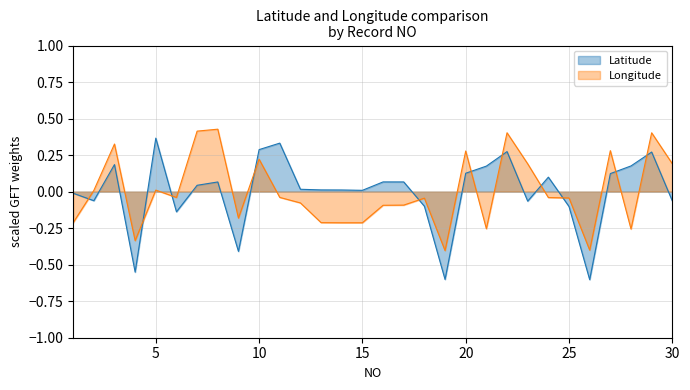

Which series has the widest spread of values?

Latitude